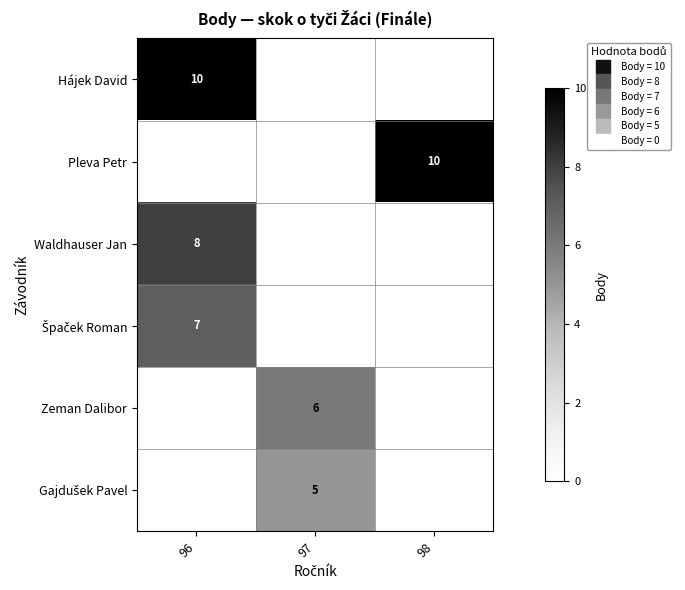

At which category does the chart reach its minimum across all series?

97